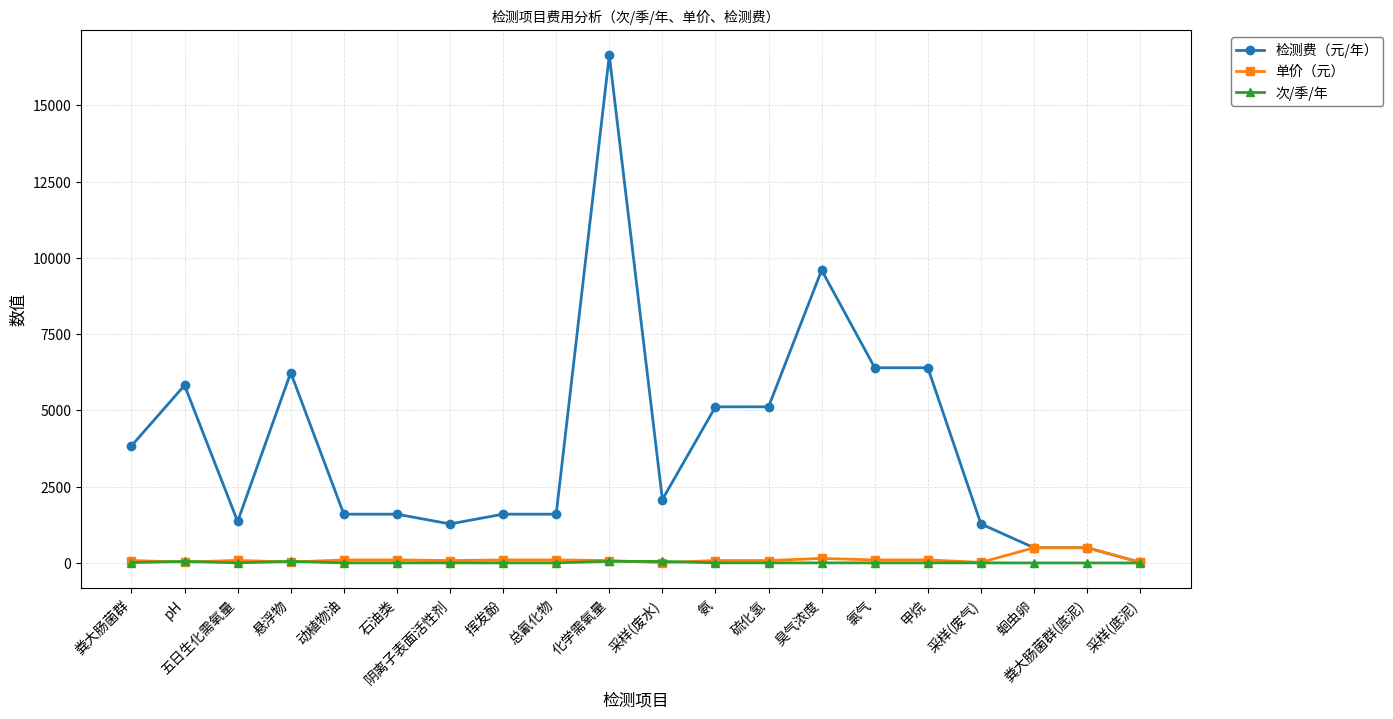

Which series has the largest range (max minus min)?

检测费（元/年）